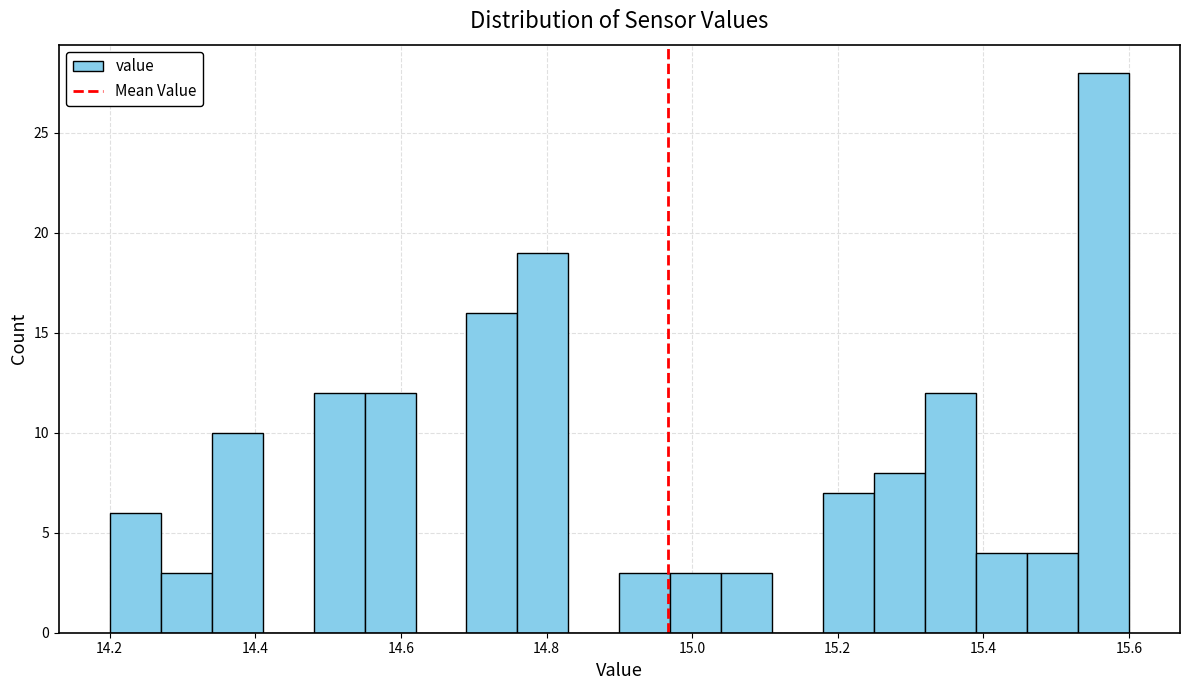

Read against the x-axis, roughly where is the centre of the tallest bar?

15.56